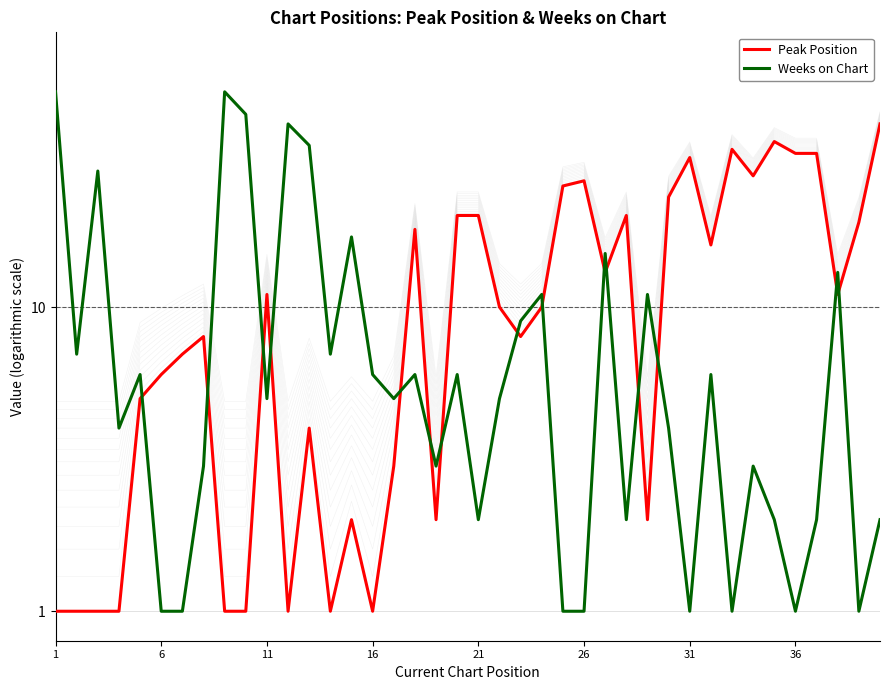

How many intersections are there between Peak Position and Weeks on Chart?

15